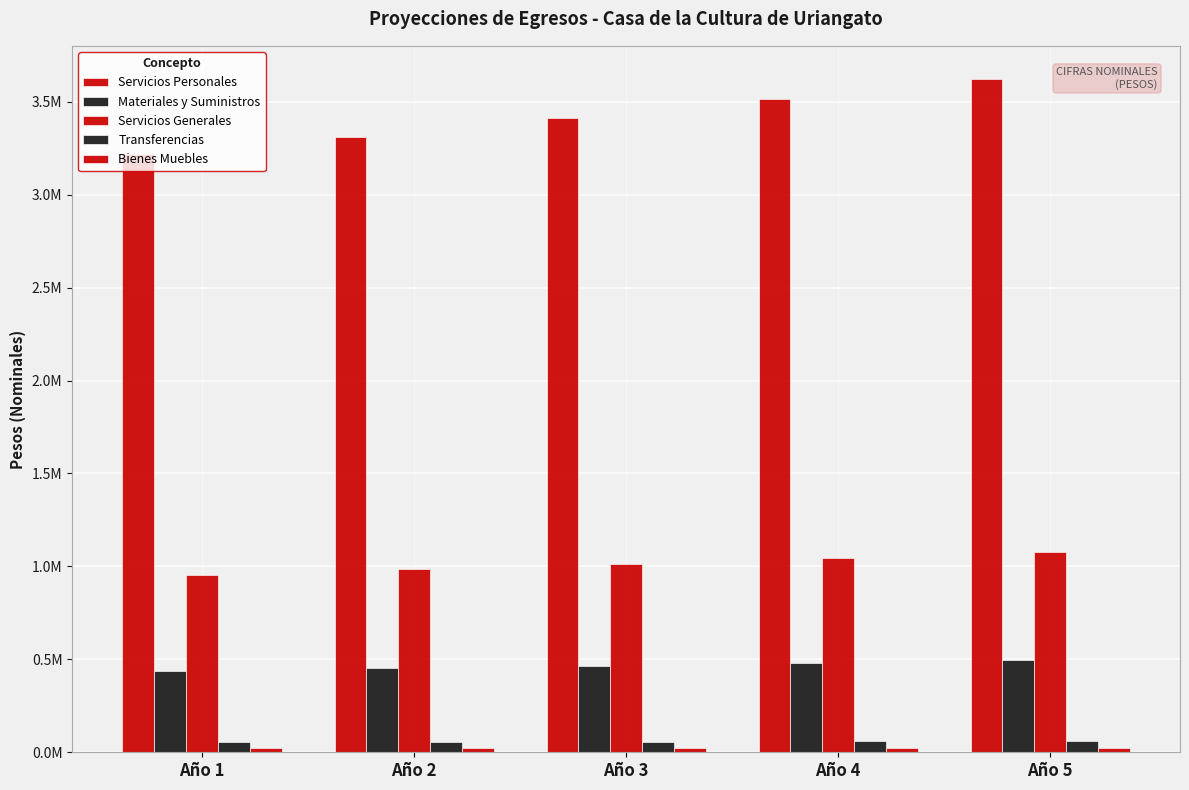

Are the bars horizontal?

No